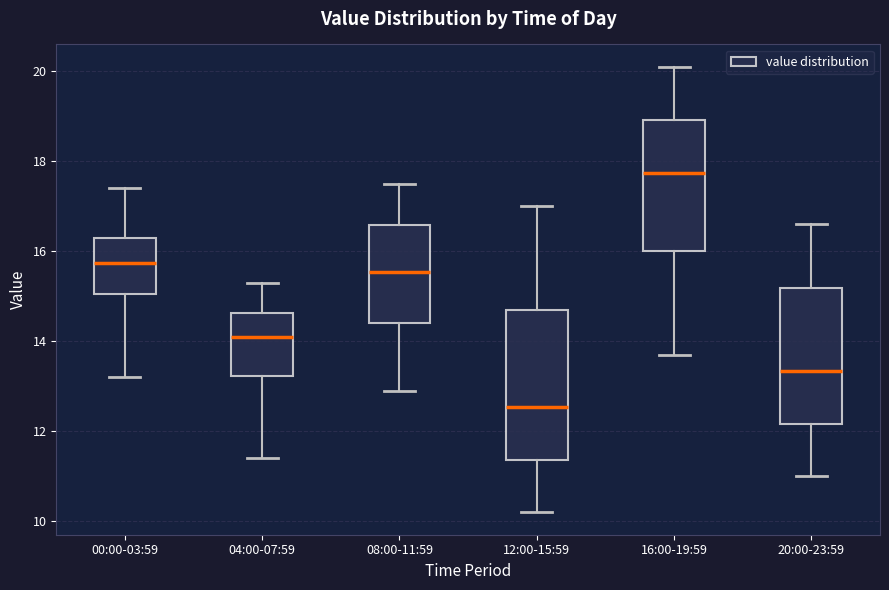

Where is the lower edge of the box for 20:00-23:59 on the y-axis? The values are not printed on the chart, so give them approximately, as read against the axis.

12.2